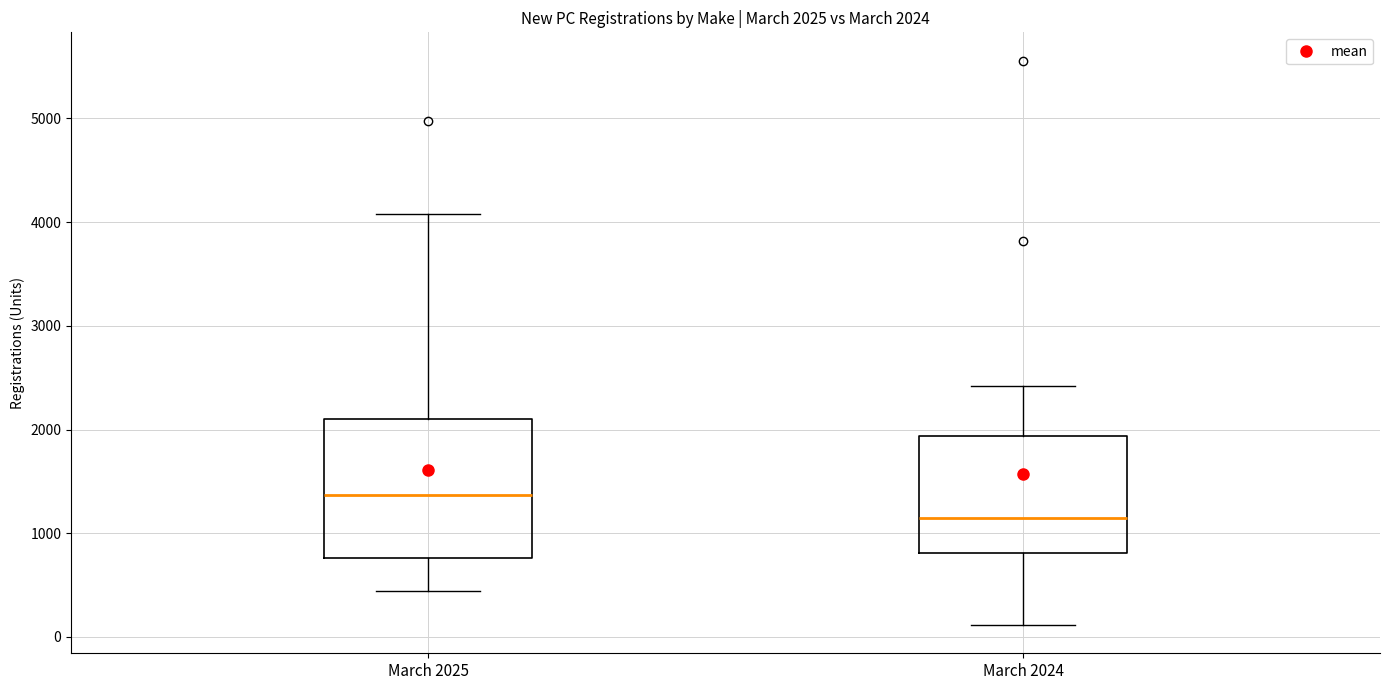

Which box has the lowest median line?

March 2024